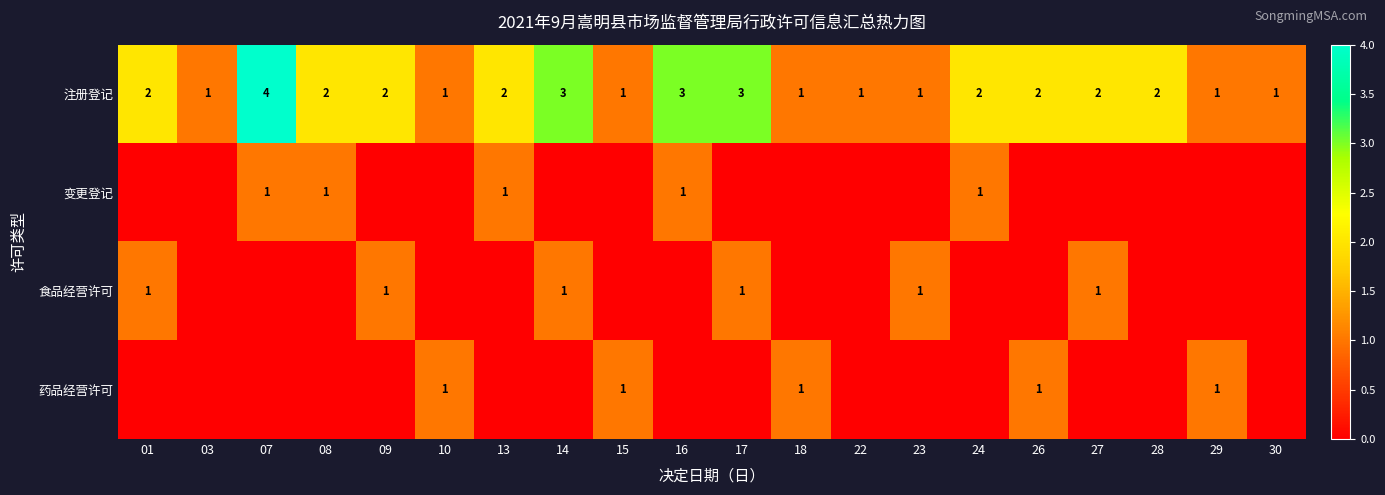

What is the difference between the maximum and minimum values in the 注册登记 series?

3